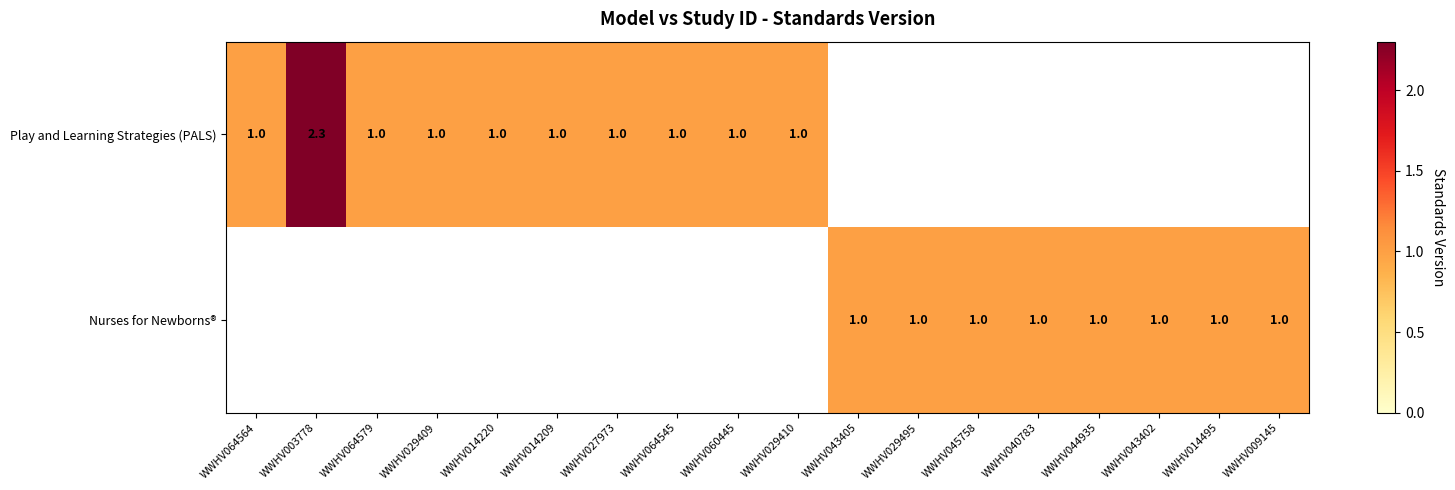

What is the maximum value shown in the chart?

2.3